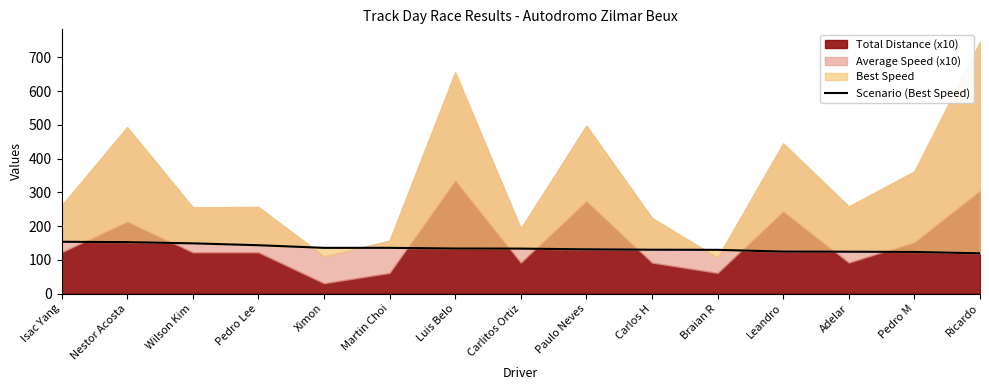

What is the change in value from Carlitos Ortiz to Carlos H?

-3.3